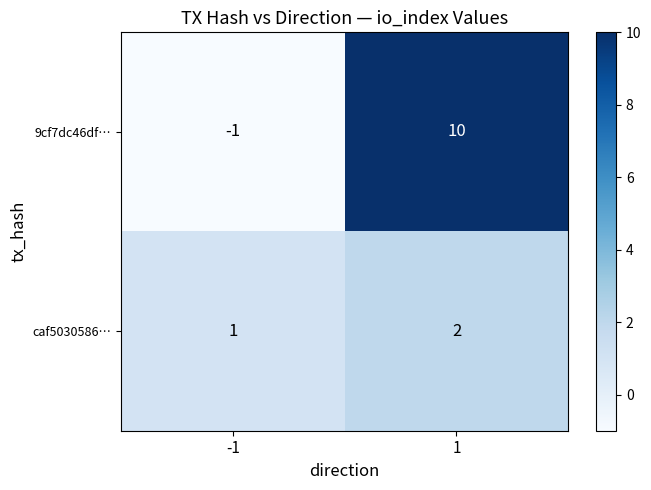

What is the sum of the caf5030586… values at -1 and 1?

3